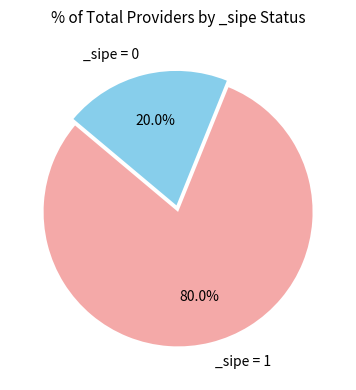

To the nearest percent, what is the difference between the largest and smallest slice percentages?

60%